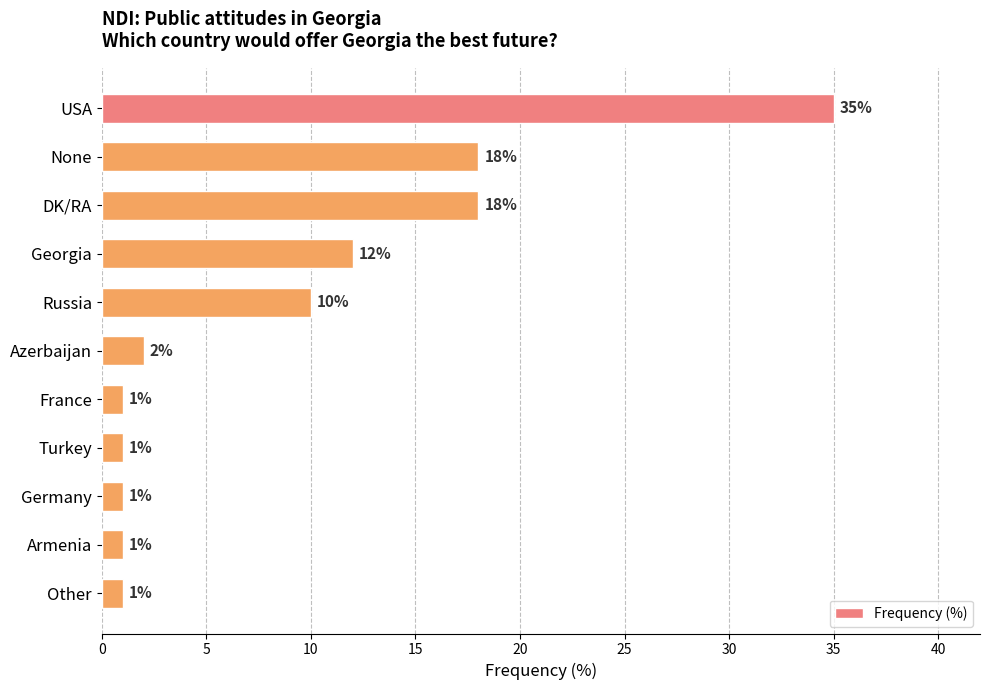

What is the value of the 1st bar from the top?

35